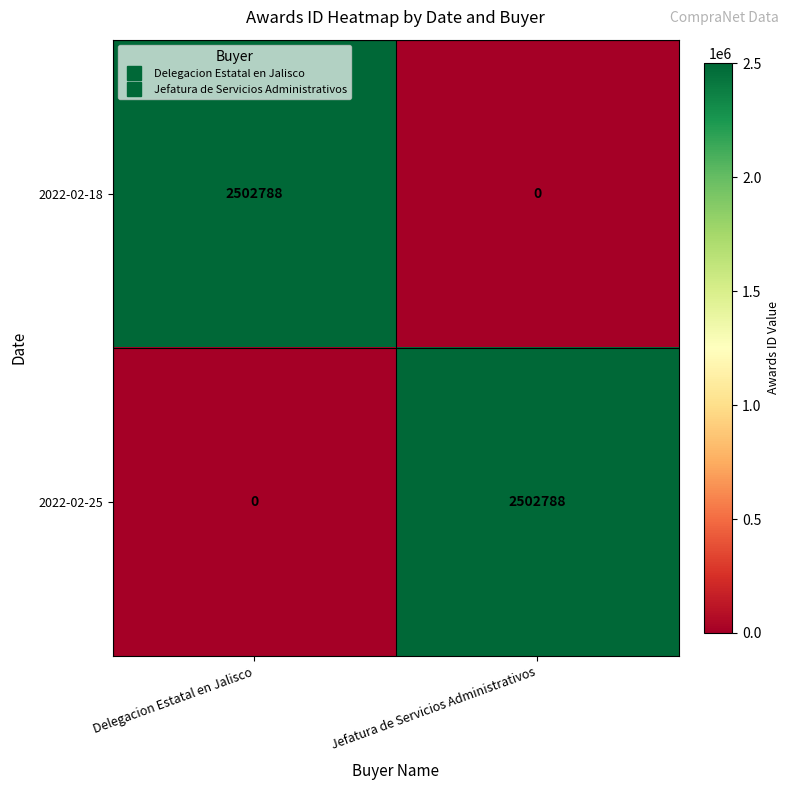

Read the 2022-02-25 value at Jefatura de Servicios Administrativos, to the nearest 100.

2502800